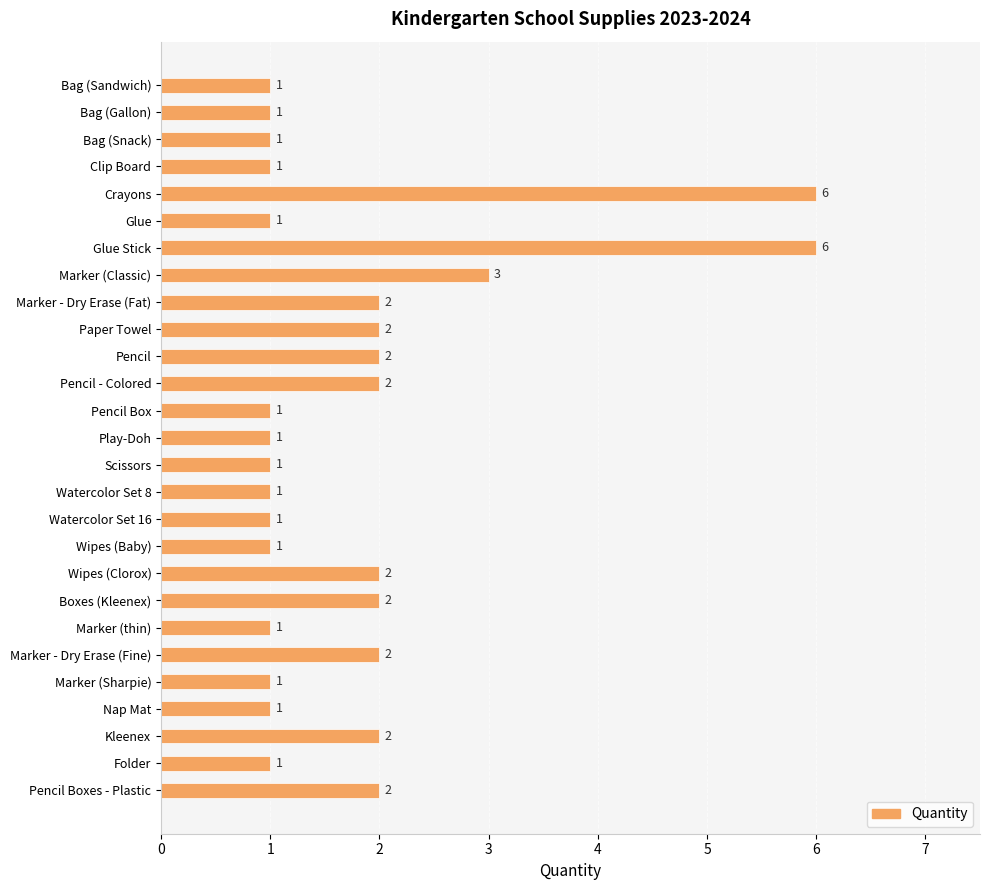

What is the change in value from Bag (Gallon) to Paper Towel?

+1